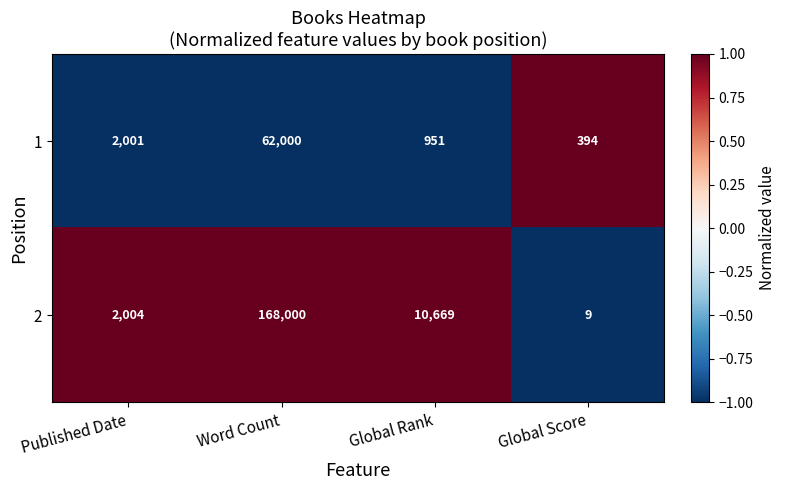

At which label is 1 closest to 31197?

Published Date